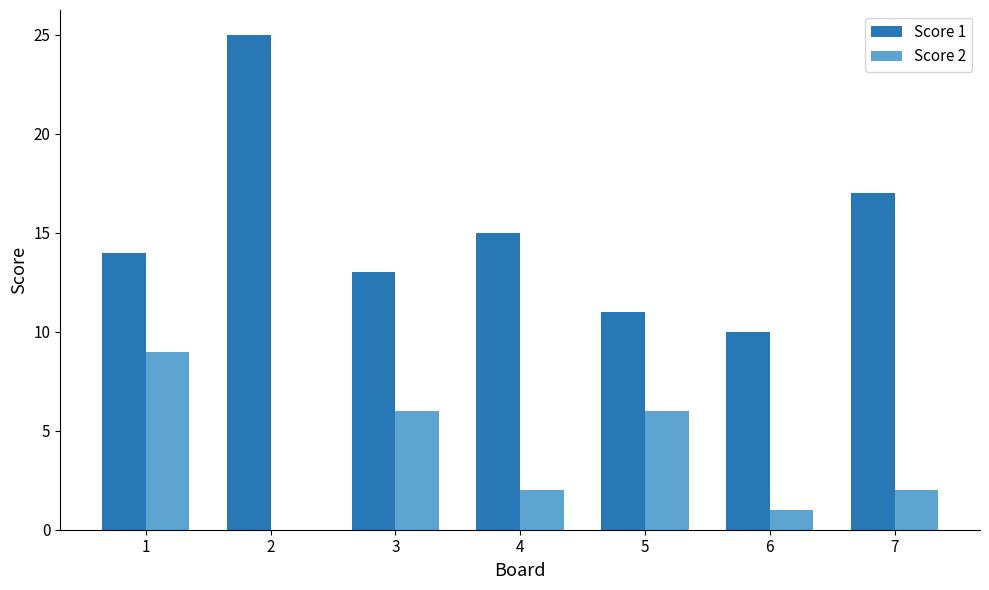

What is the total value across all series at 2?

25